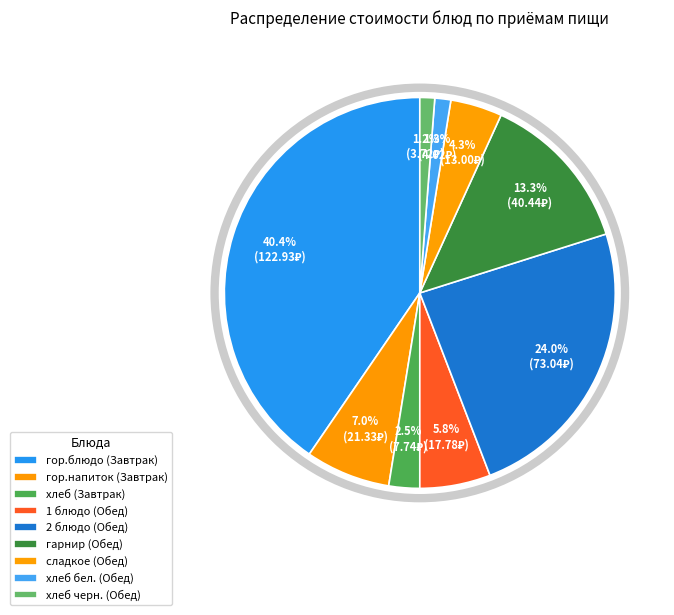

Is there any slice that represents more than half of the pie?

No